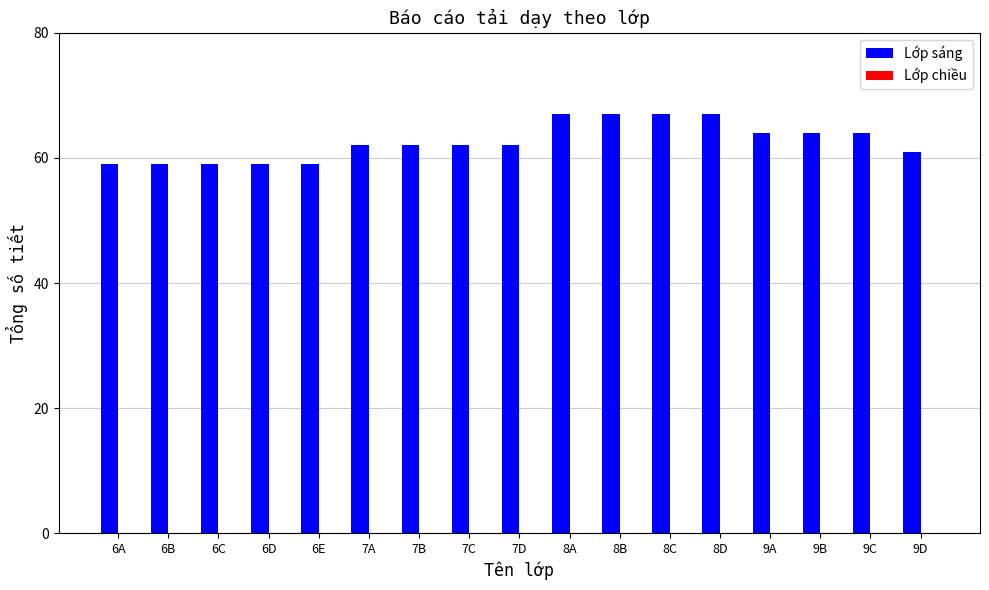

The value at 6B is 88. True or false?

False